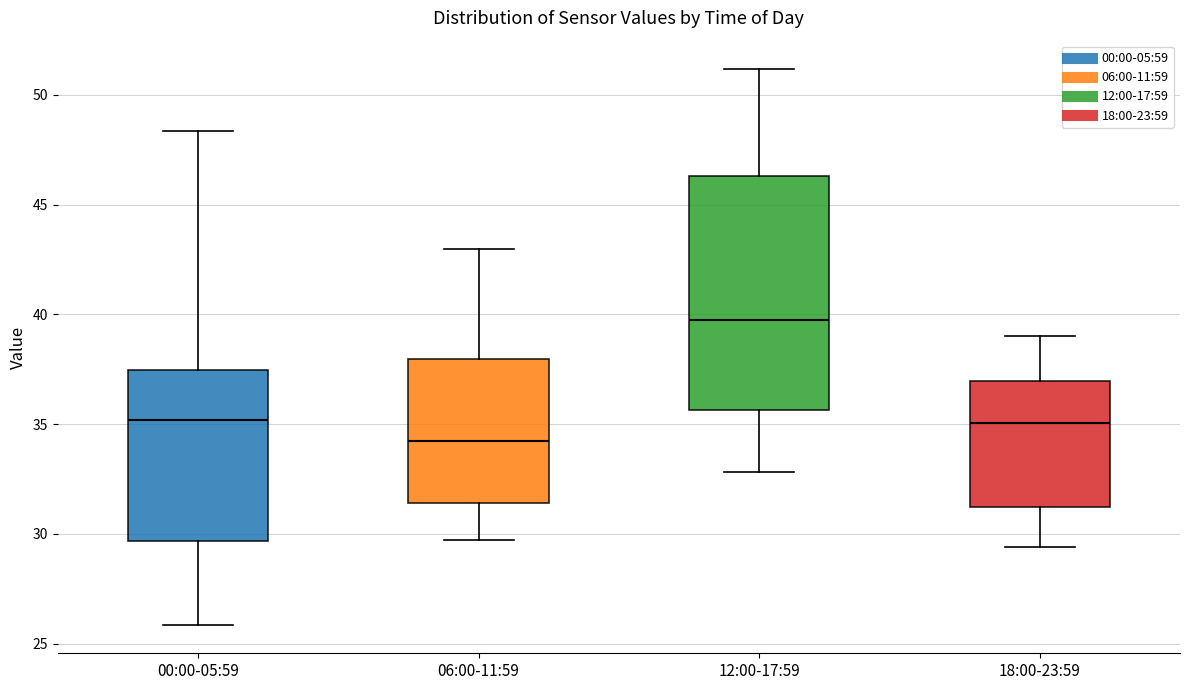

Which box has the highest median line?

12:00-17:59